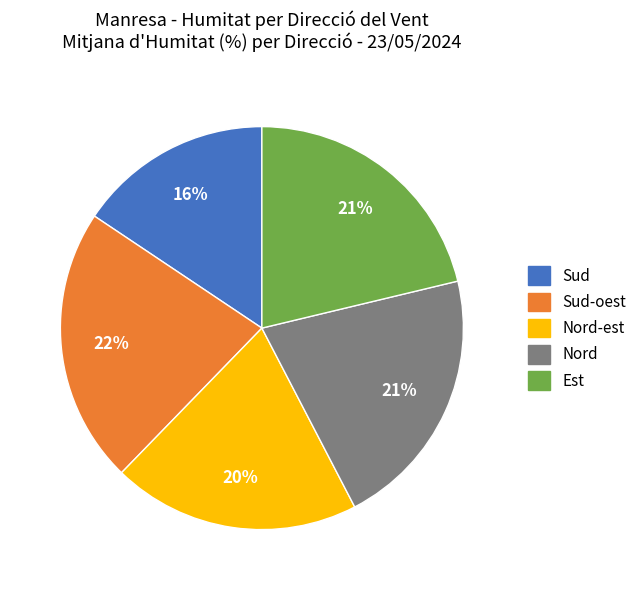

Is there any slice that represents more than half of the pie?

No